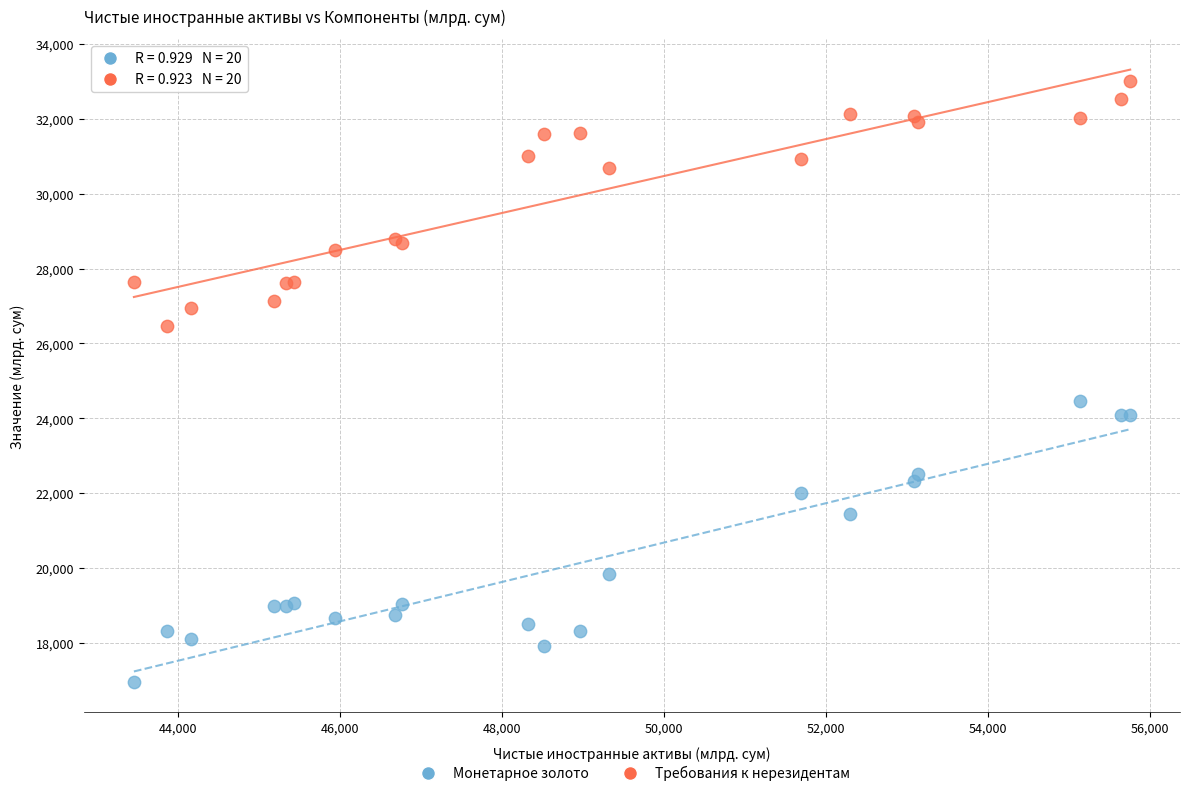

What are all the series names shown in the legend?

Монетарное золото, Требования к нерезидентам